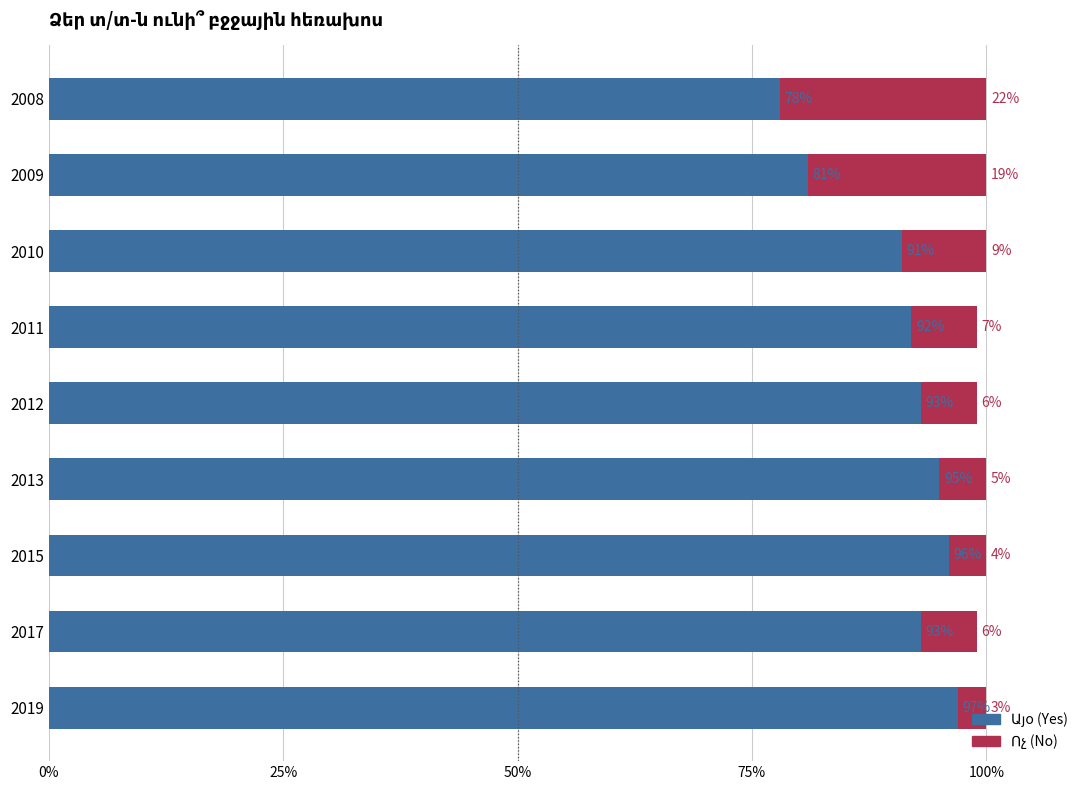

Count the number of categories in the chart.

9